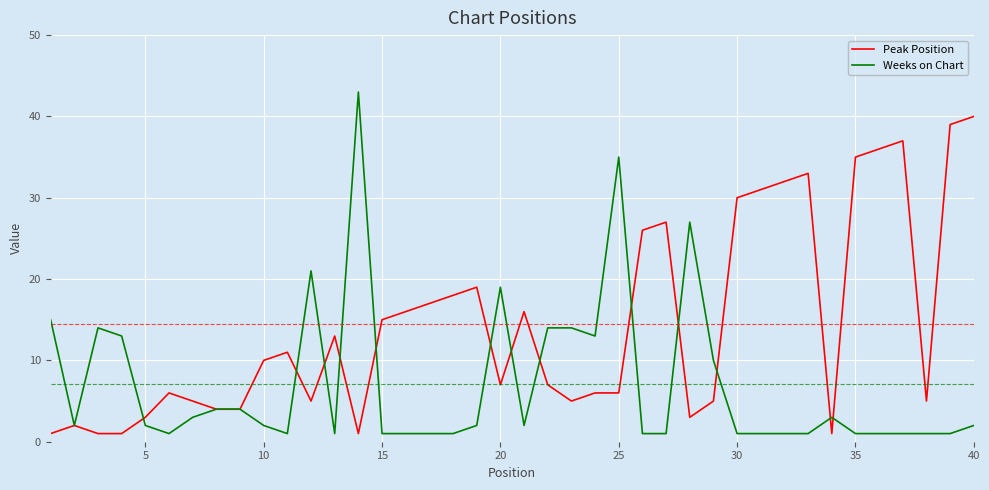

Which series has the widest spread of values?

Weeks on Chart